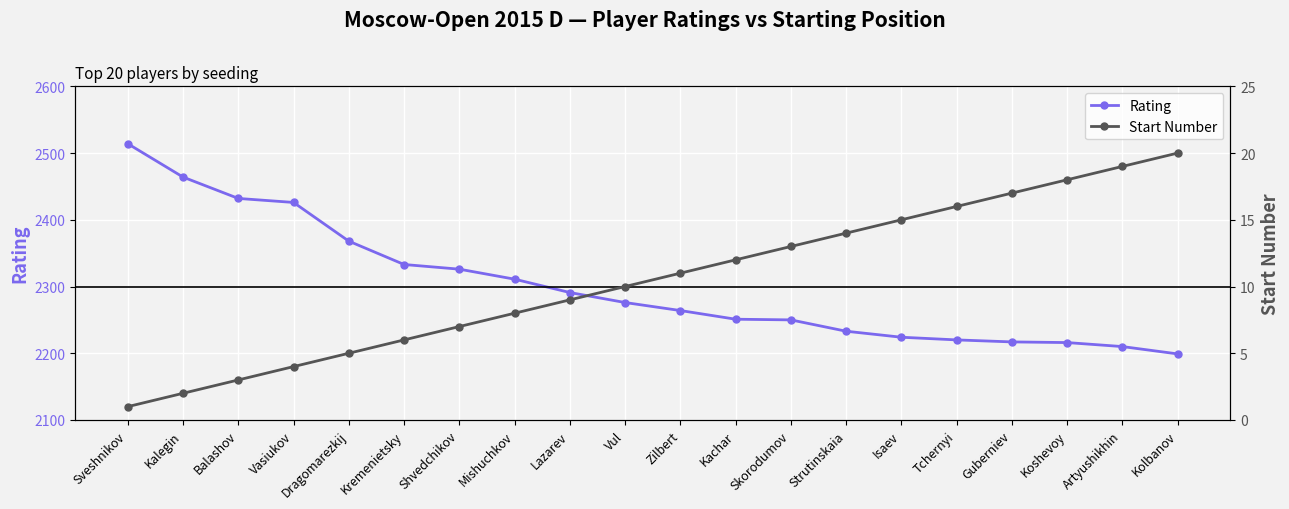

What is the average value of the Start Number series?

10